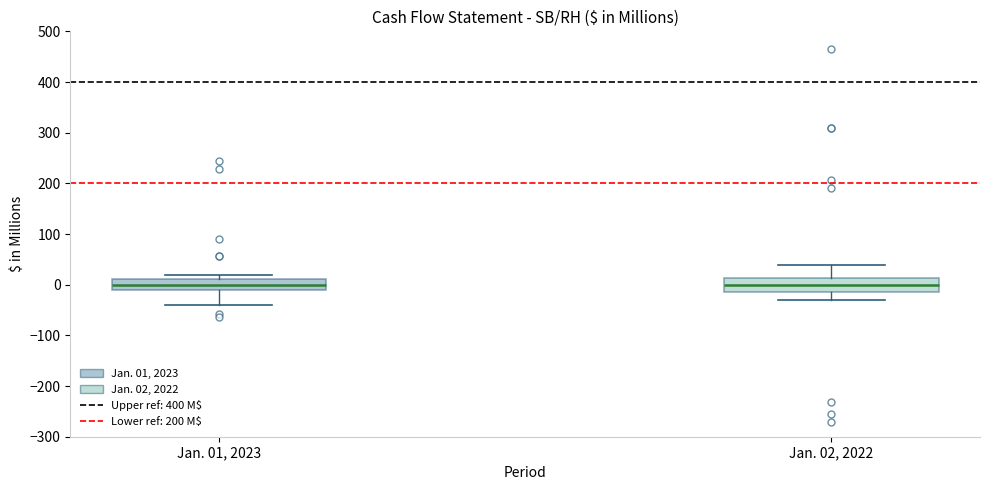

Reading left to right, transcribe this box plot: for each box, give where its median line is, the range the box spans, and where its two whiskers end, as read against the y-axis. The values are not printed on the chart, so give them approximately, as read against the axis.

Jan. 01, 2023: median 0, box -10 to 10, whiskers -40 to 20
Jan. 02, 2022: median 0, box -10 to 10, whiskers -30 to 40